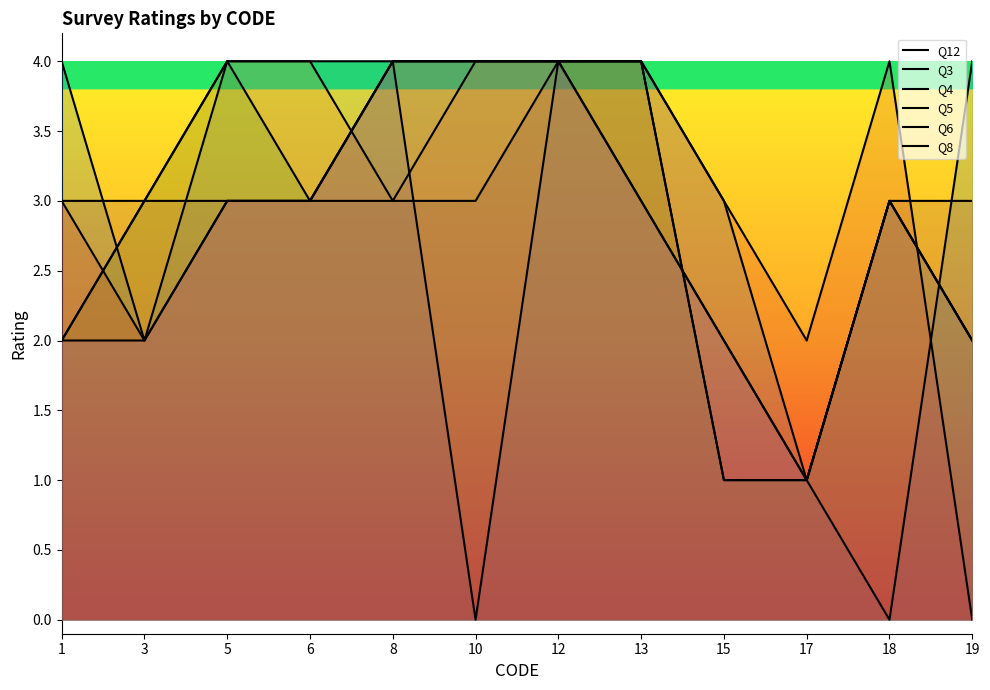

Is it true that Q4 equals 5 at 3?

False